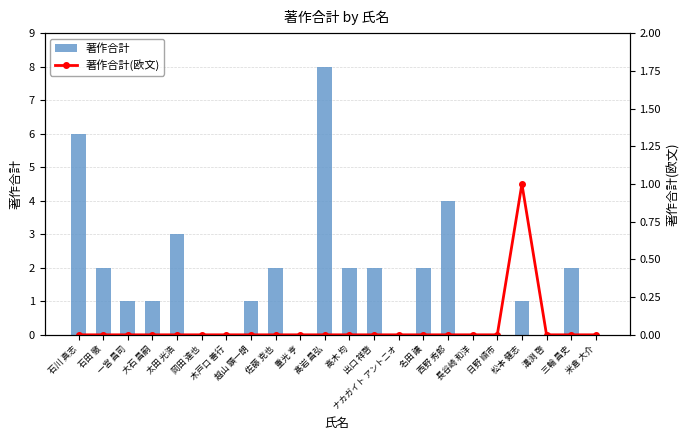

What is the difference between the 著作合計 values at 松本 健志 and ナカガイト アントニオ?

1